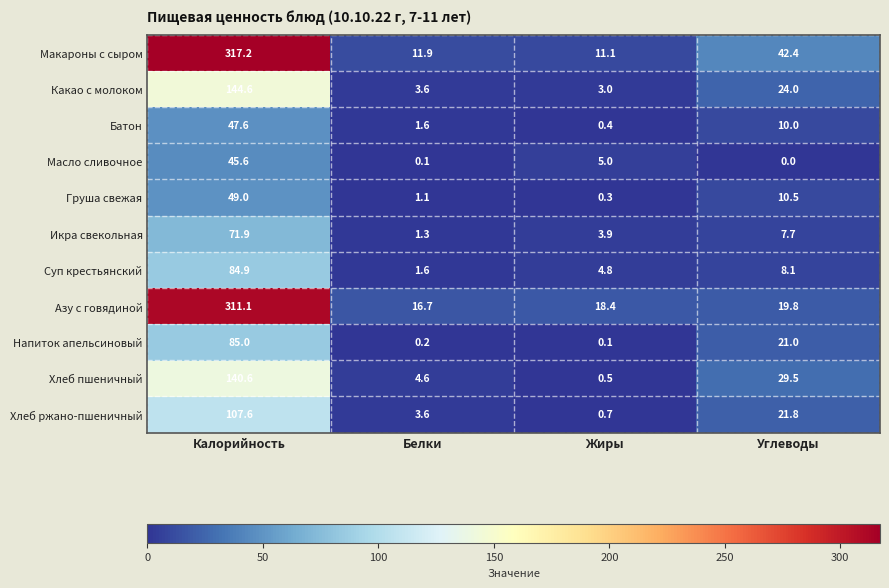

Between Белки and Углеводы, which series saw the biggest shift?

Макароны с сыром